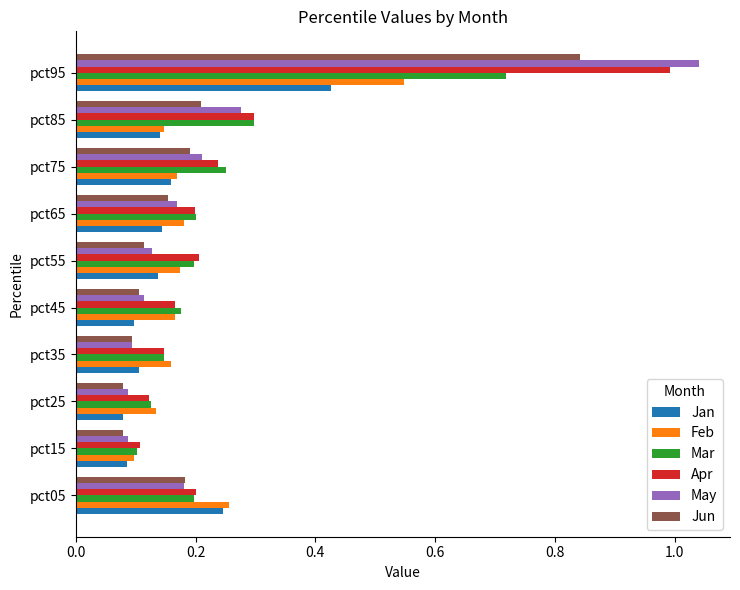

Which category has the highest value in the Jan series?

pct95